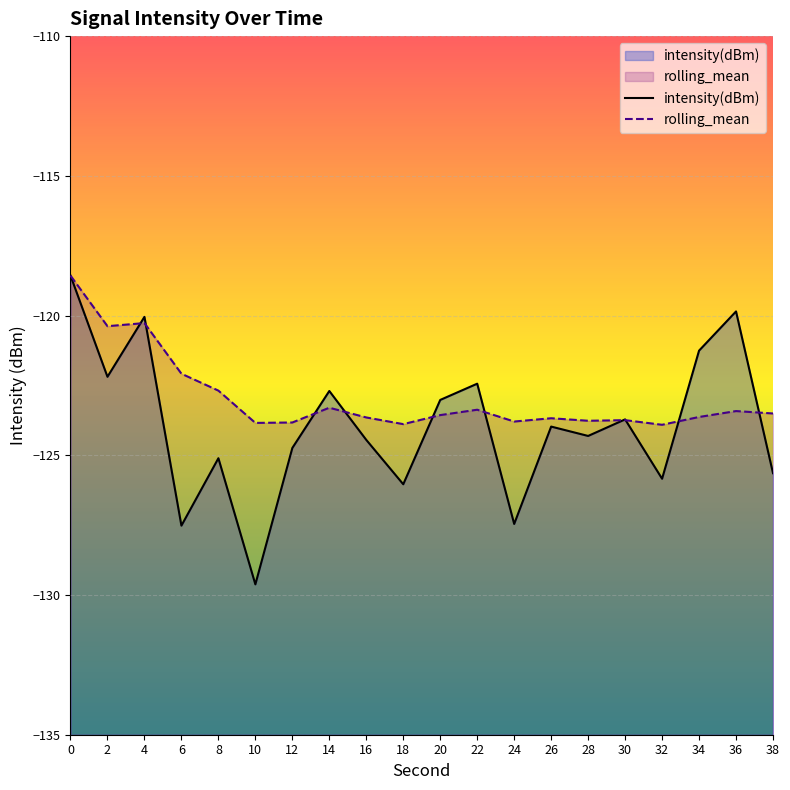

At which category does the chart reach its minimum across all series?

10